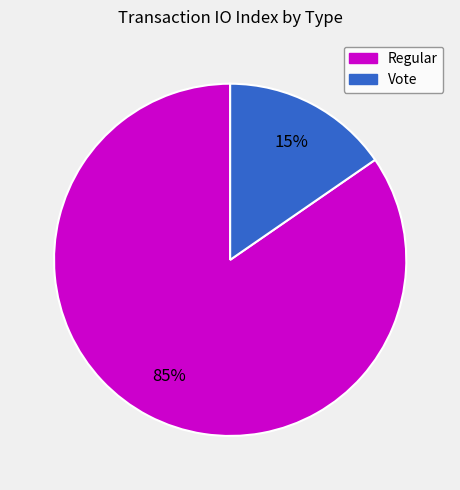

To the nearest percent, what is the average slice percentage?

50%